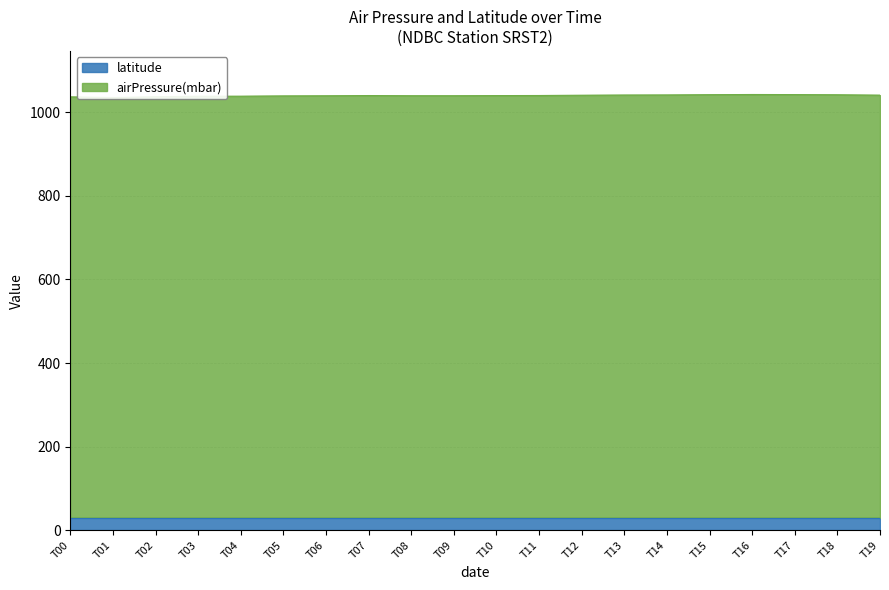

What is the greatest value displayed?

1042.6